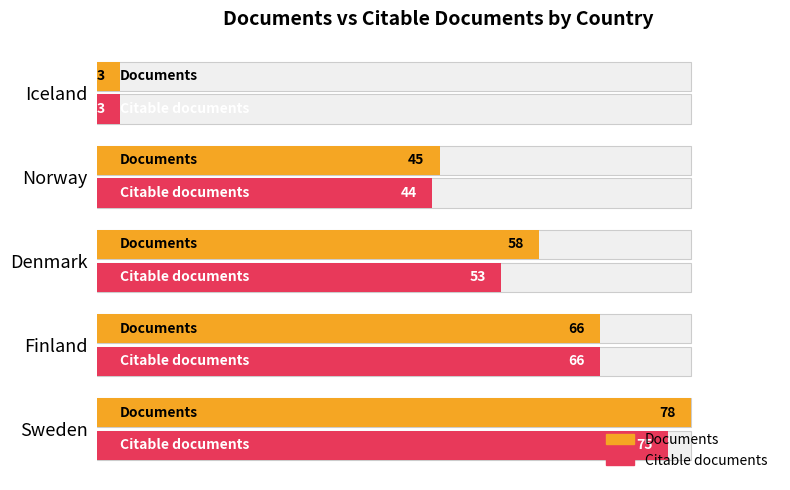

At 0, list the series in order from largest to smallest.

Documents, Citable documents